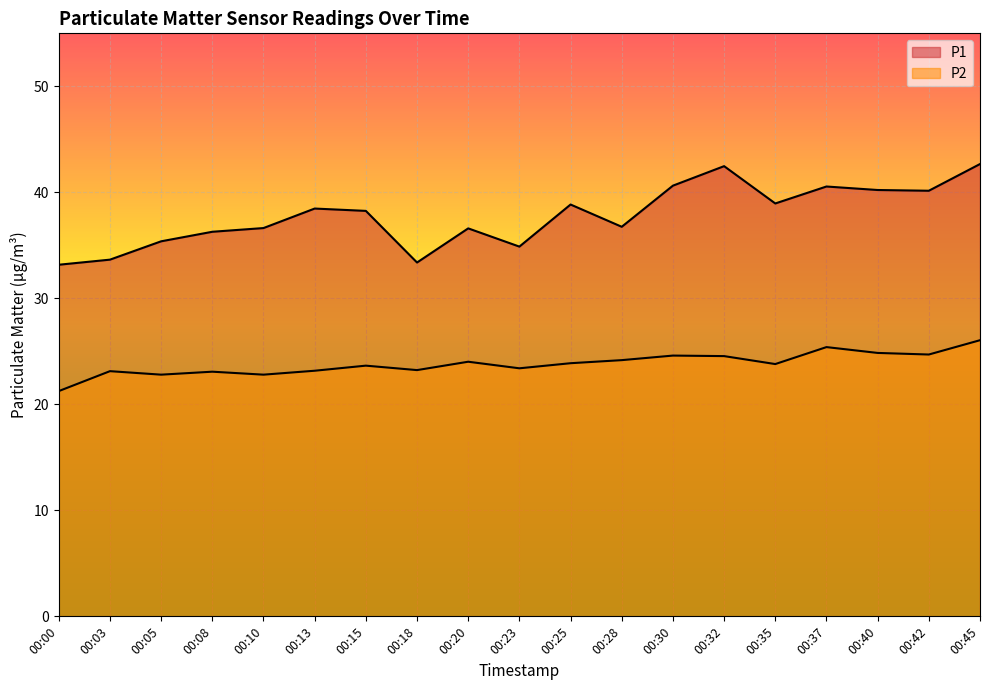

How many categories are shown in the chart?

19